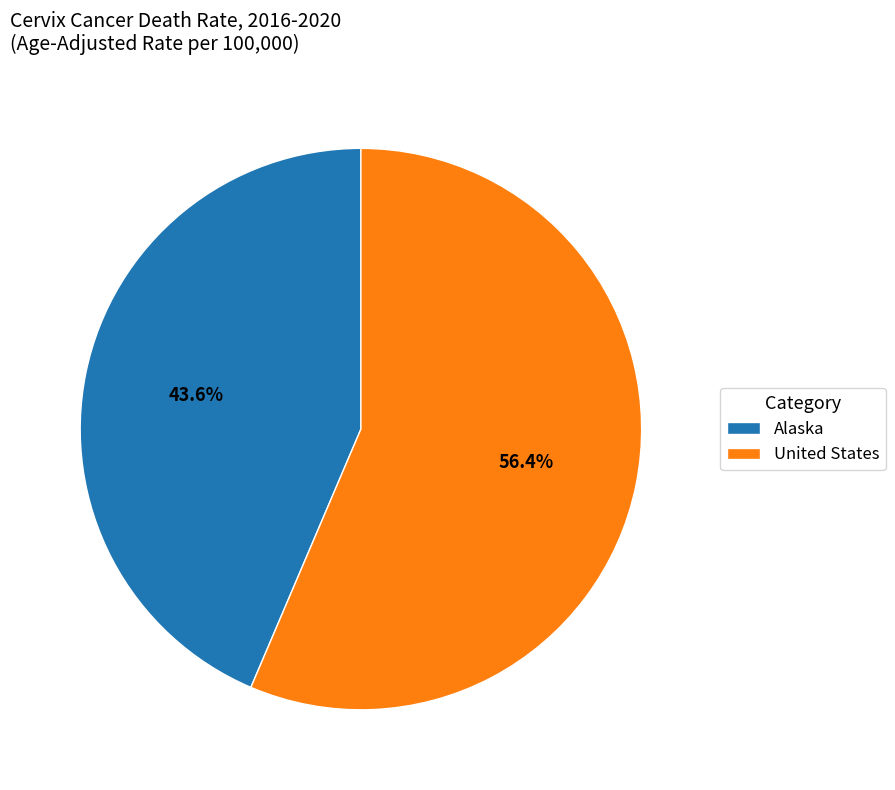

What percentage is the Alaska slice, to the nearest percent?

44%